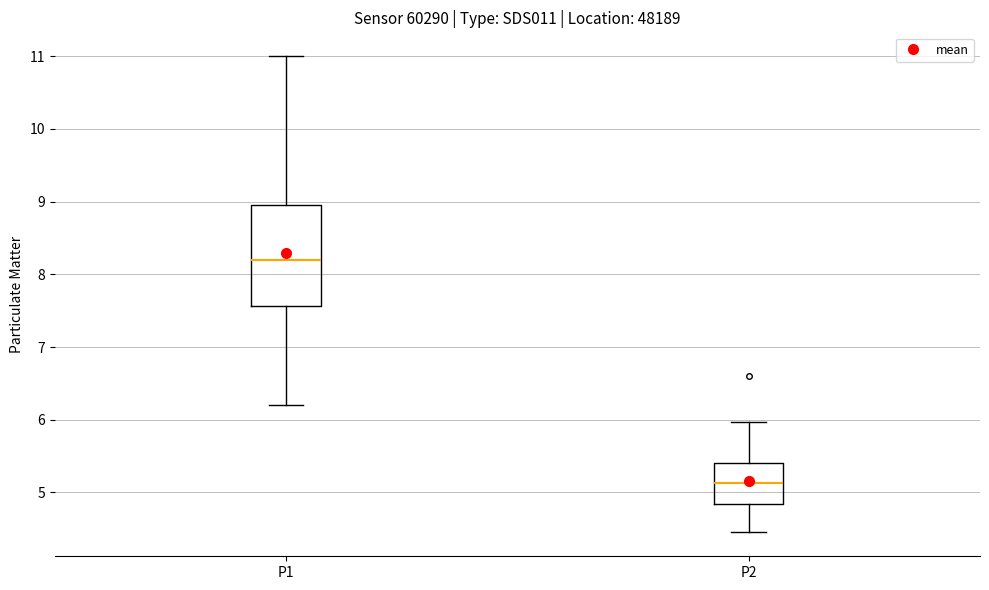

Comparing the boxes themselves (not the whiskers), which one is the tallest?

P1